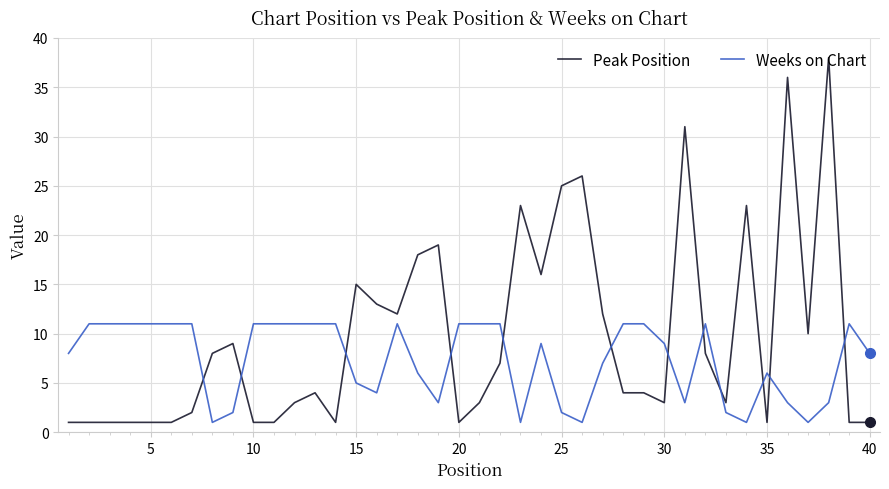

List the series in order of their peak value, lowest first.

Weeks on Chart, Peak Position